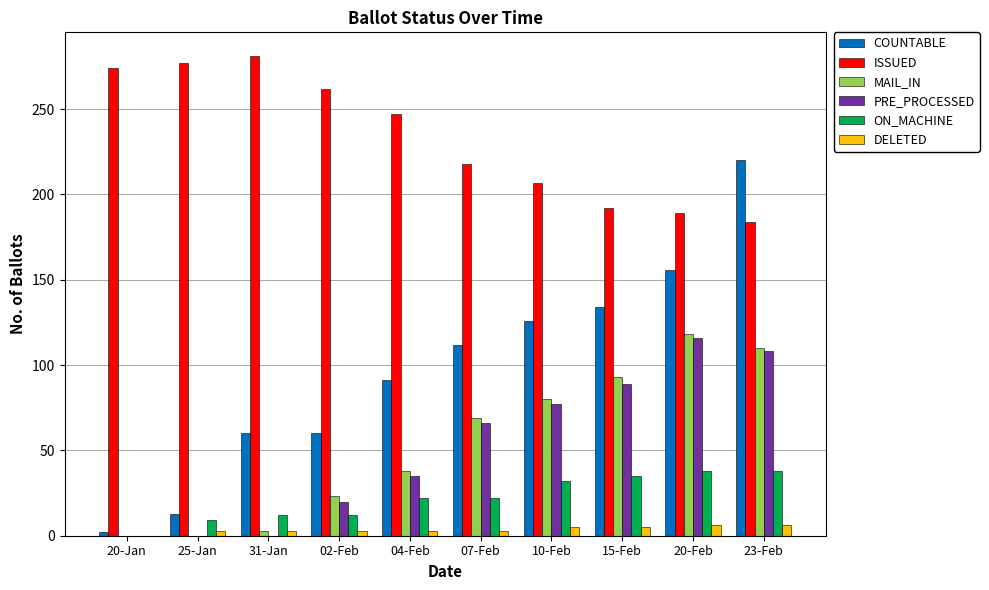

Does the chart contain stacked bars?

No